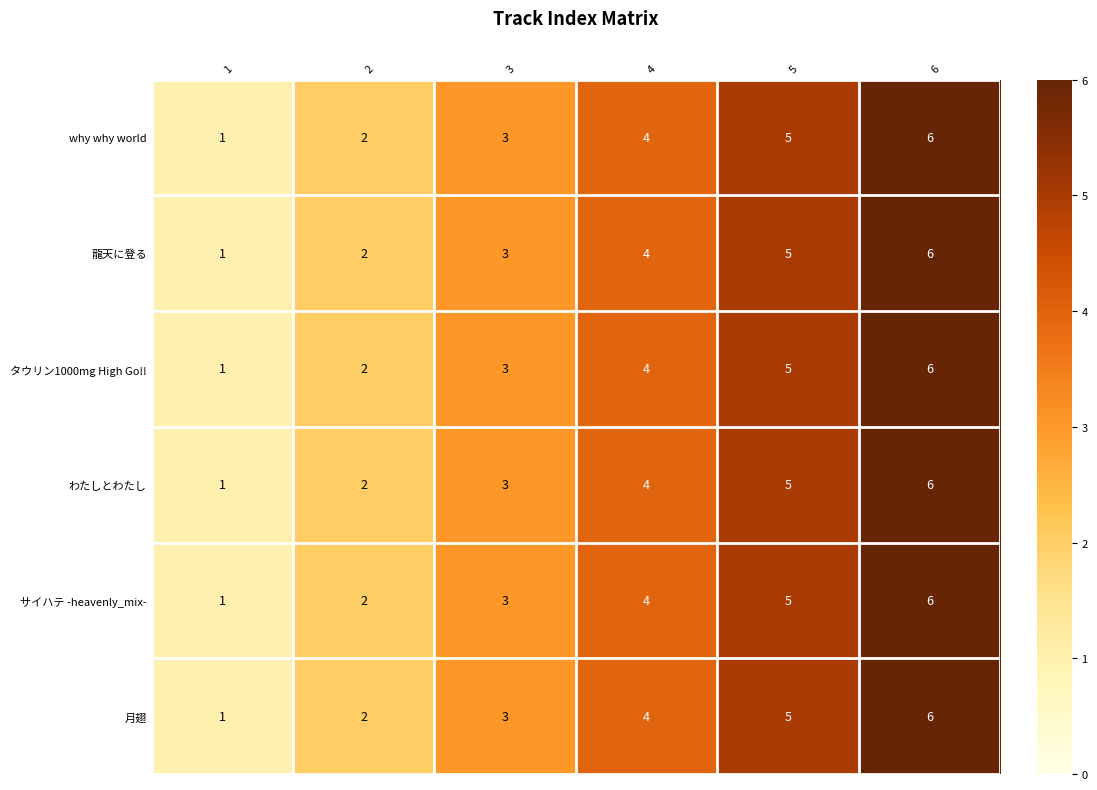

Is the value of わたしとわたし at 1 greater than the value of 月翅 at 2?

No